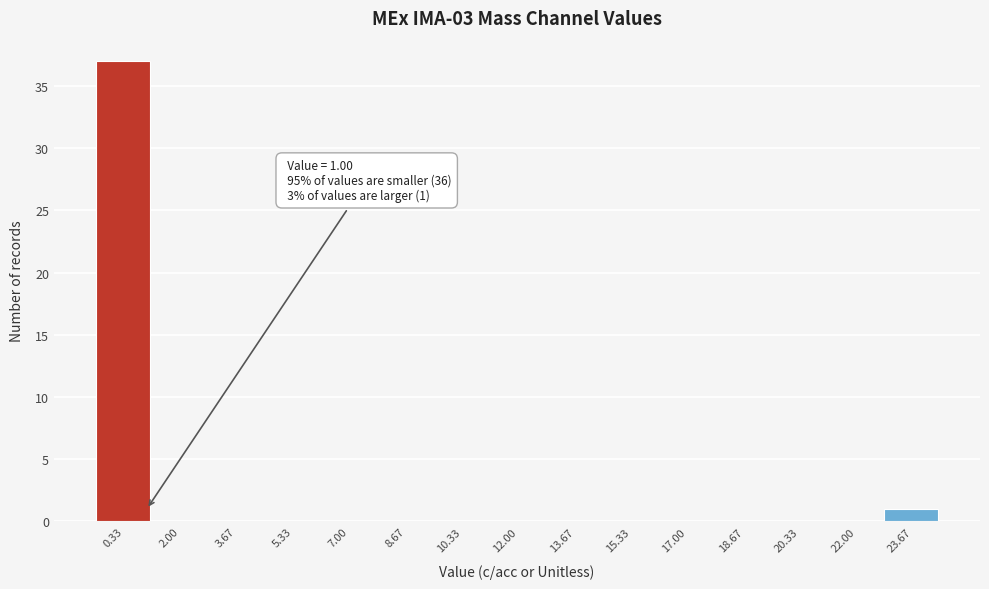

Over which range of the x-axis is the bar tallest?

-0.4 to 1.2